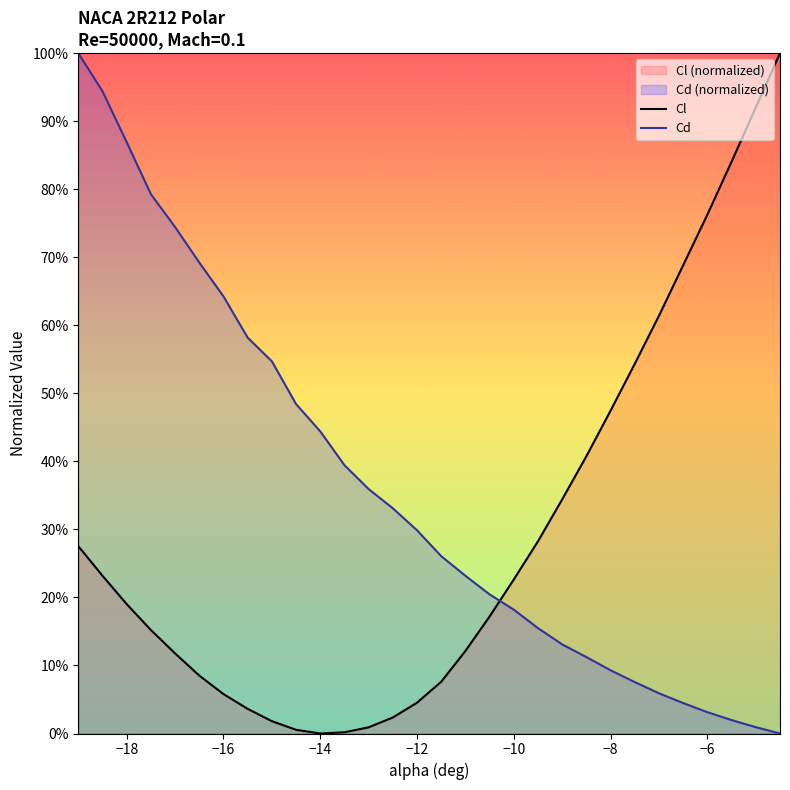

After their last crossing, which series has the higher values: Cl or Cd?

Cl